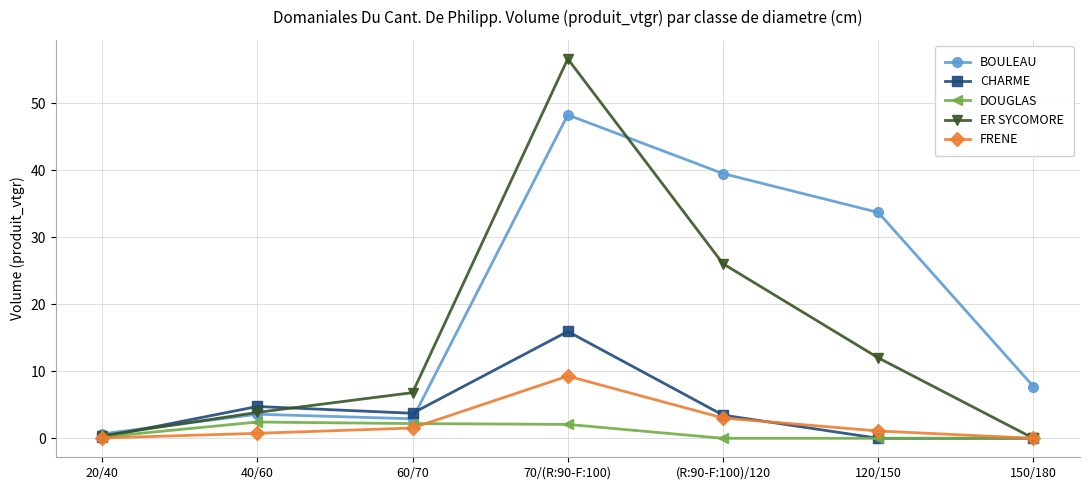

What are all the series names shown in the legend?

BOULEAU, CHARME, DOUGLAS, ER SYCOMORE, FRENE